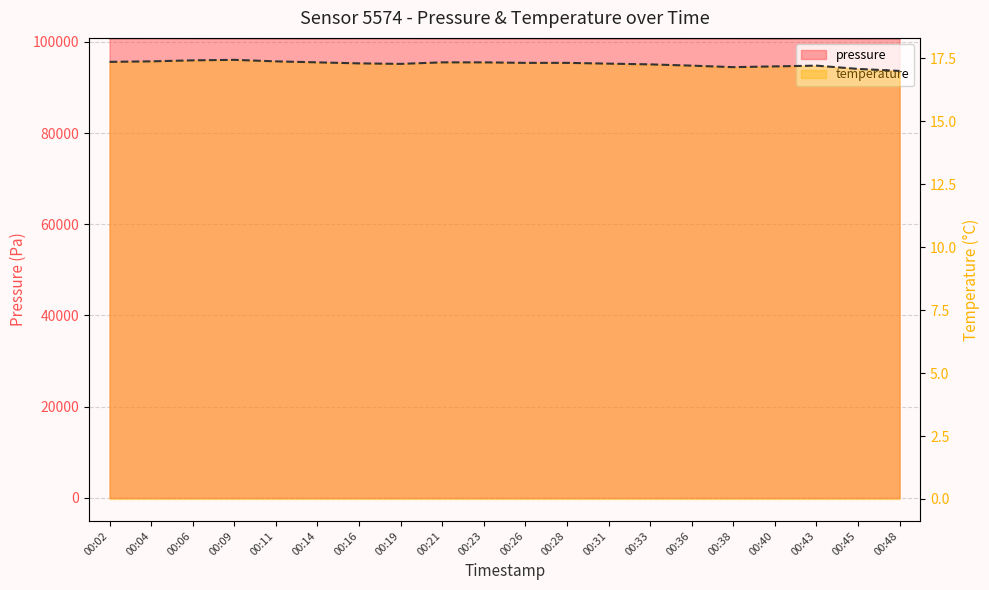

True or false: pressure and temperature intersect in this chart.

False